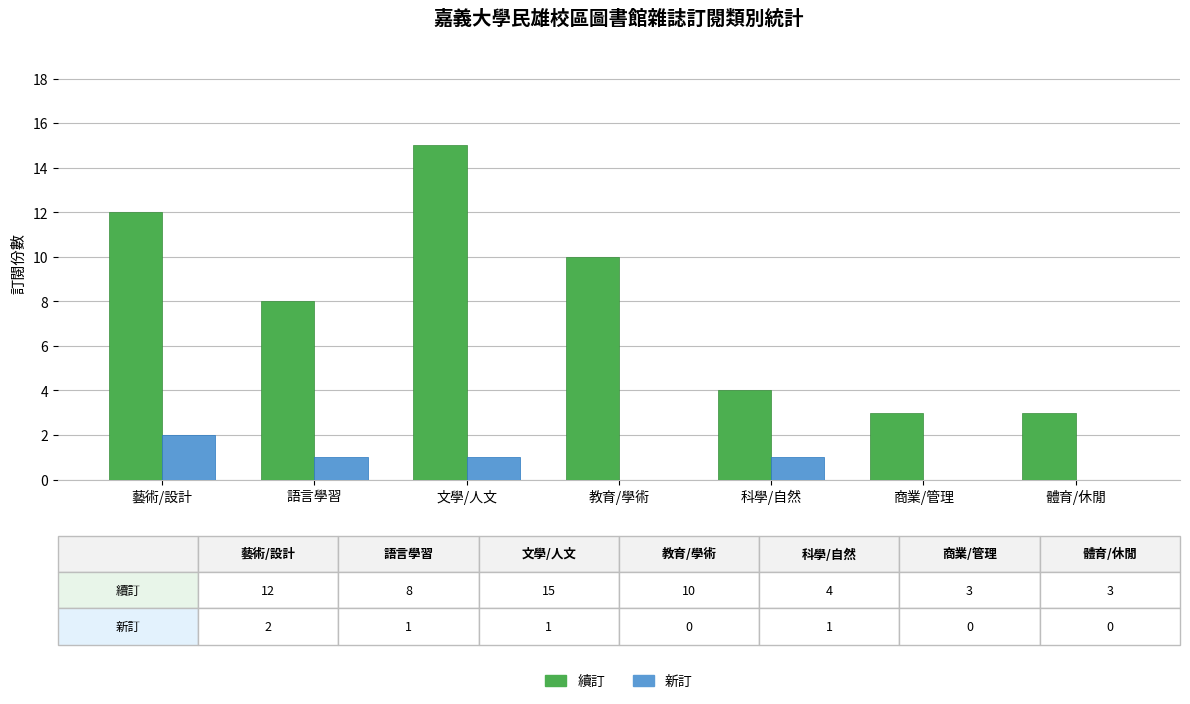

How many groups of bars are there?

7